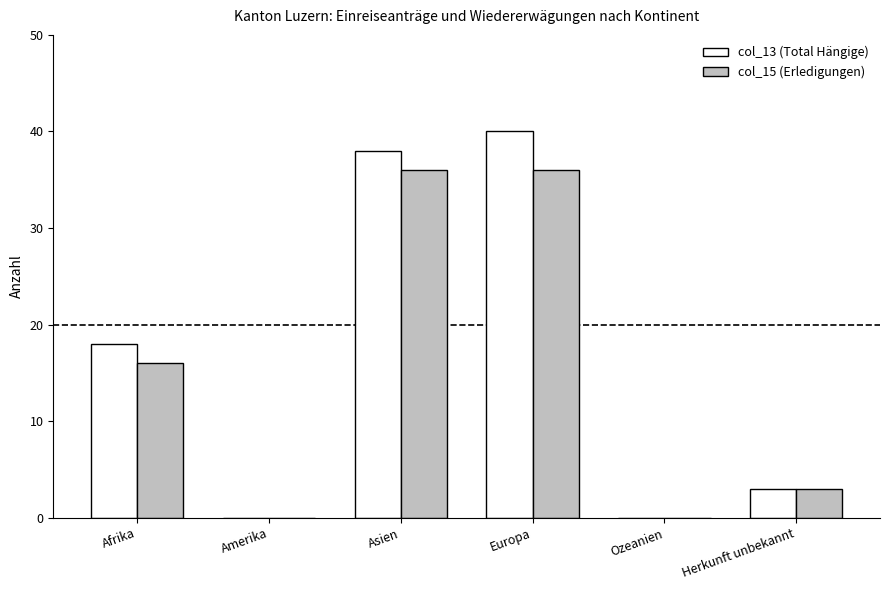

Which category has the highest value in the col_13 (Total Hängige) series?

Europa